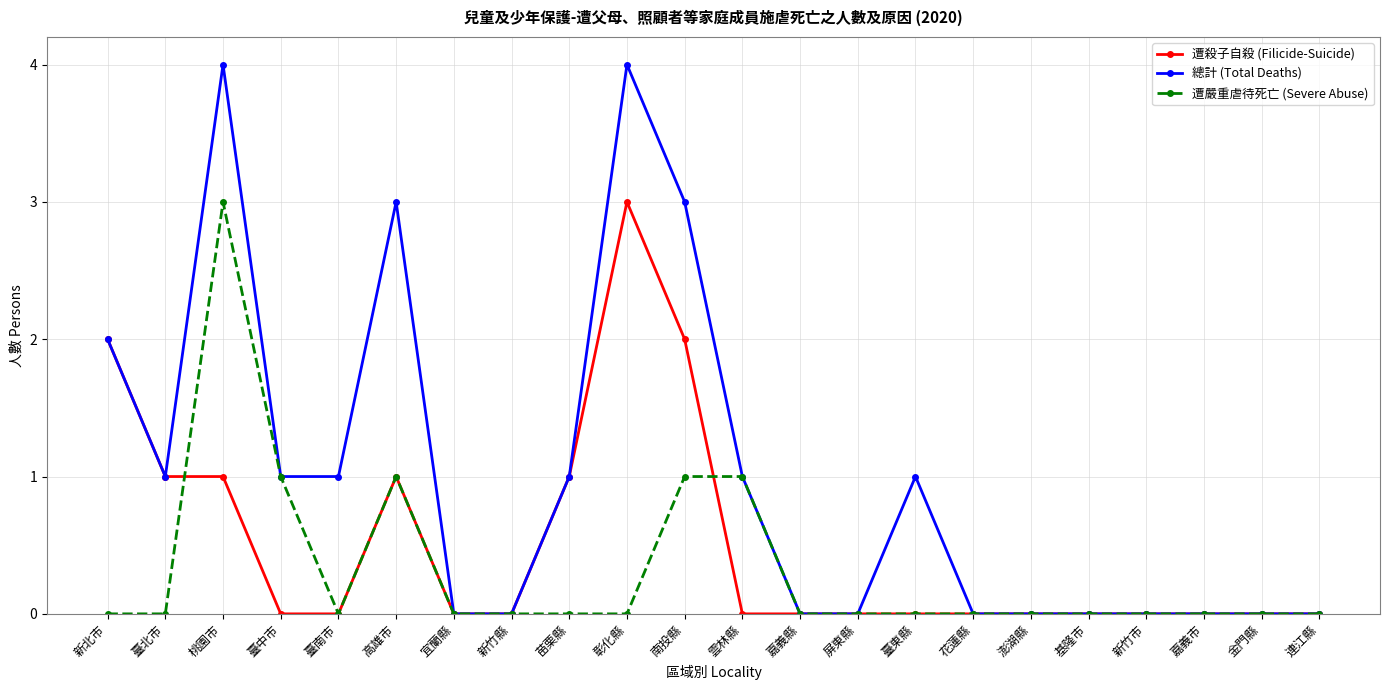

Read the 遭嚴重虐待死亡 (Severe Abuse) value at 桃園市.

3